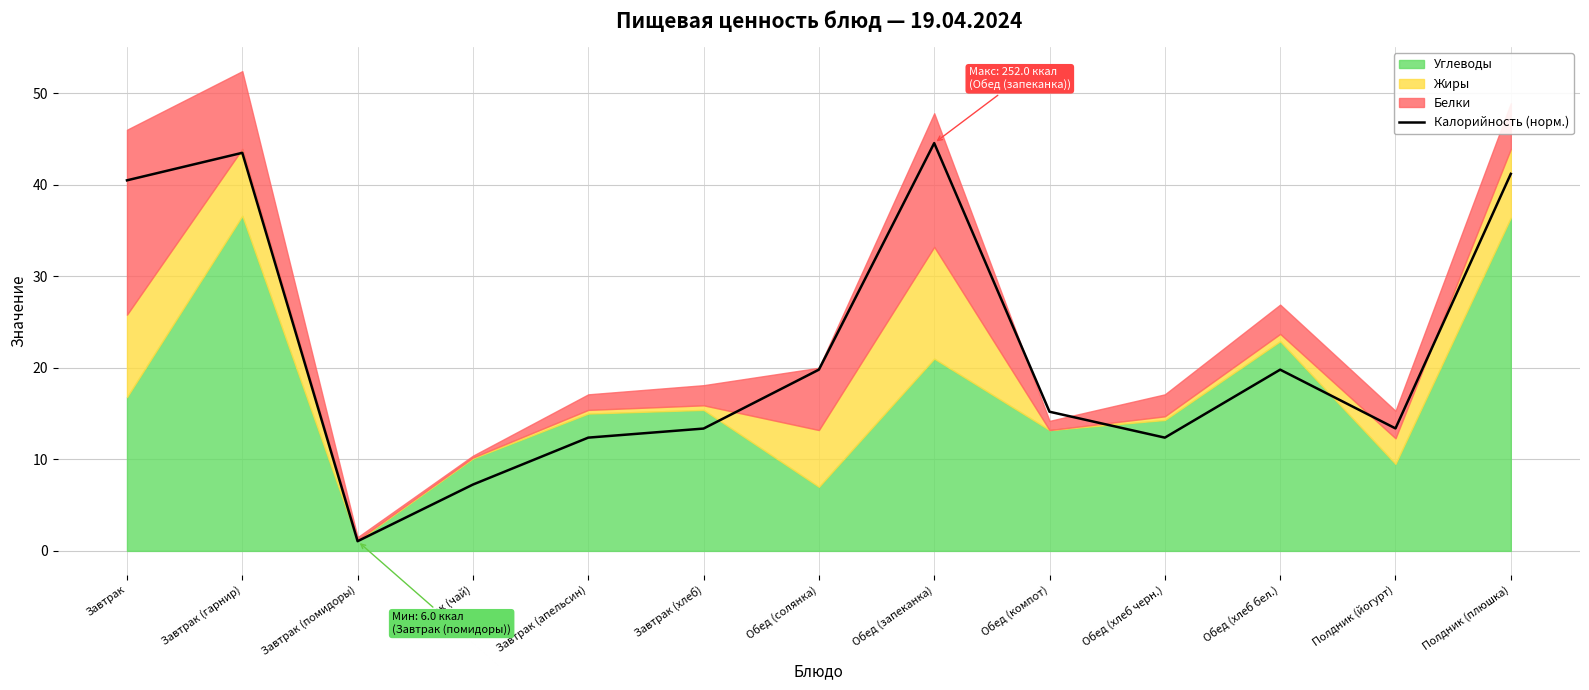

What is the value of the 5th point from the left?

12.4